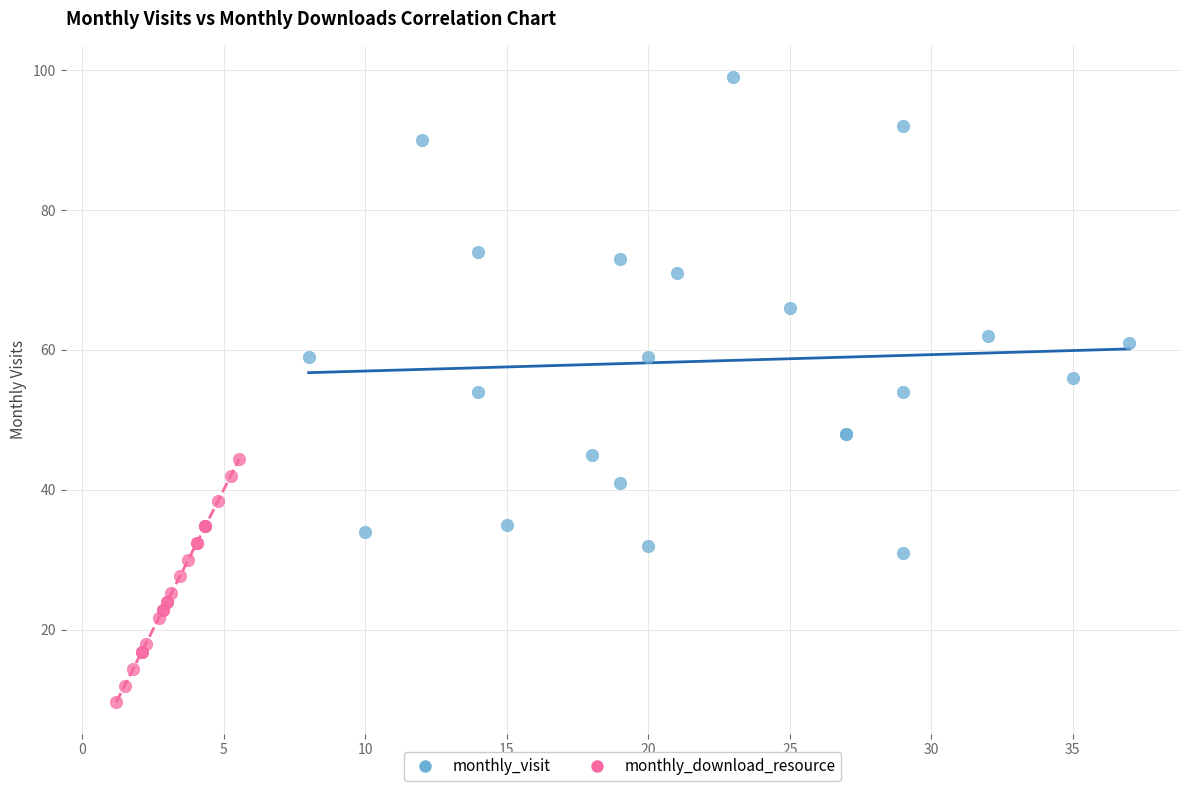

Which series reaches the minimum Y coordinate?

monthly_download_resource